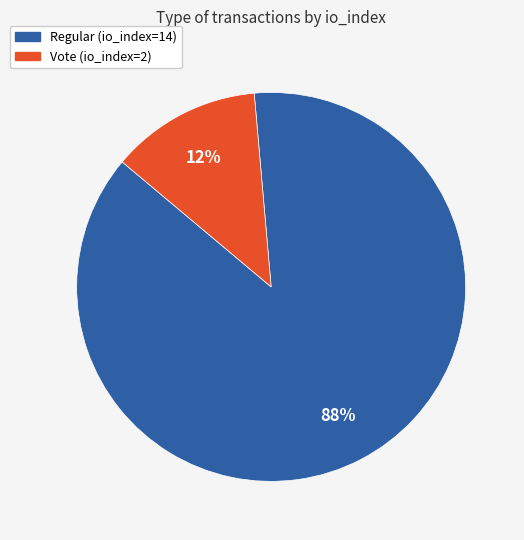

Count the number of slices in the pie.

2